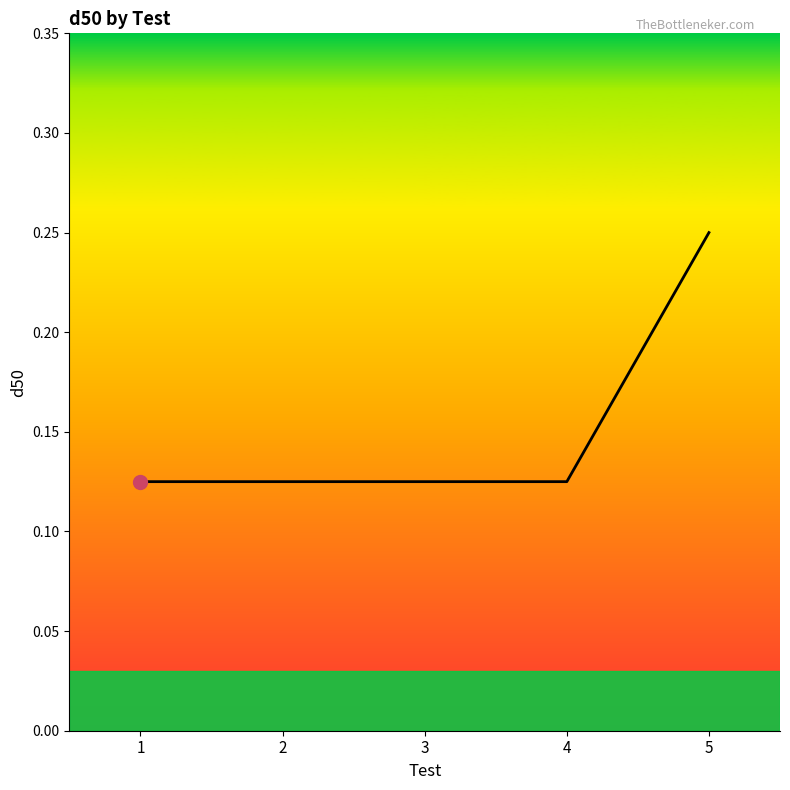

Which category has the highest value across all series?

5